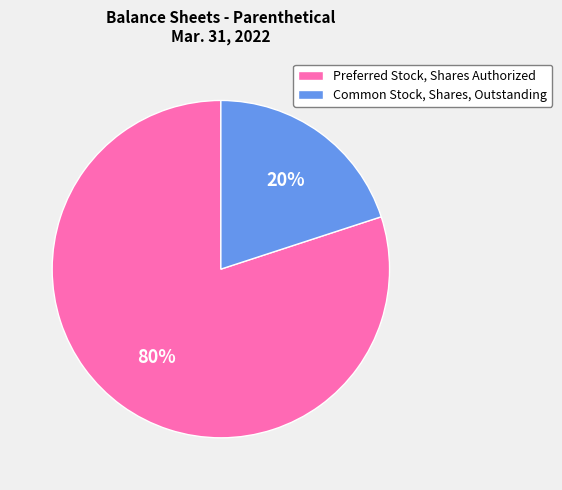

True or false: Preferred Stock, Shares Authorized accounts for 86% of the total.

False